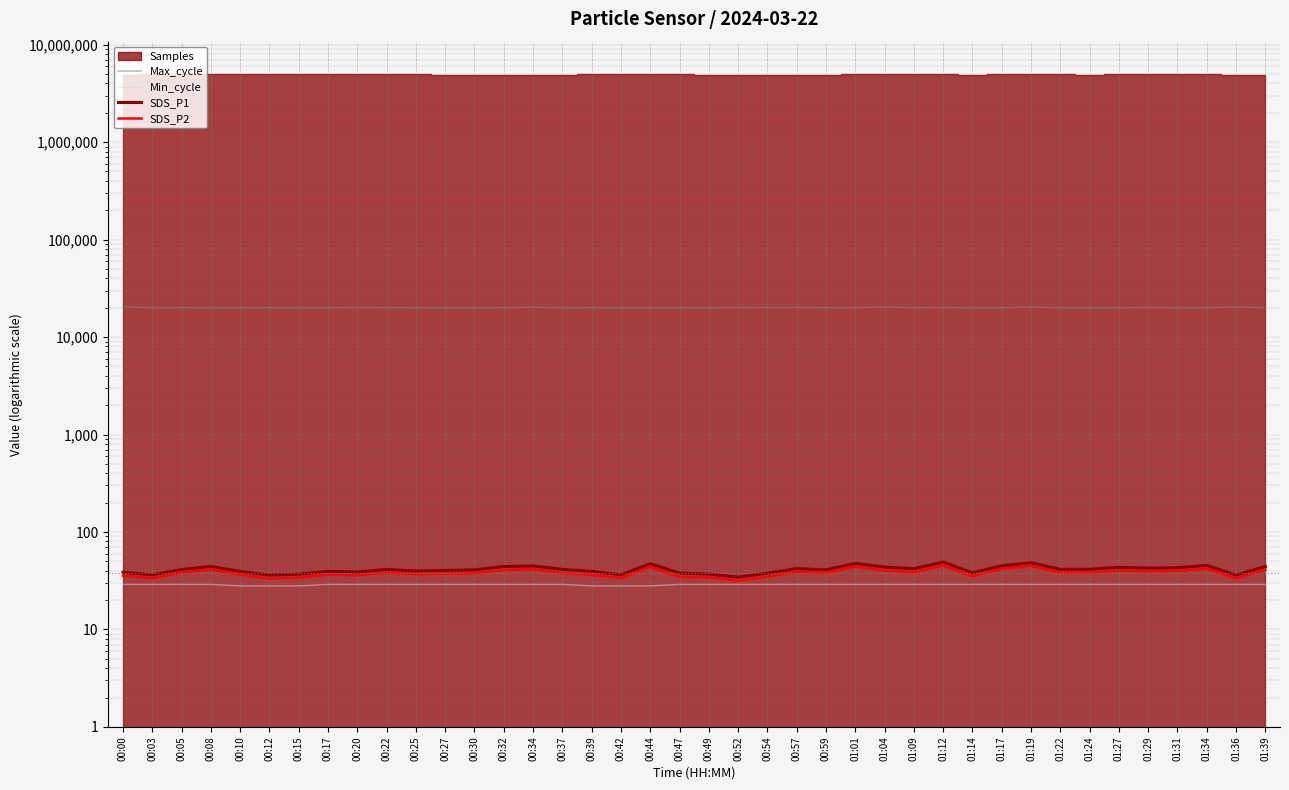

The value of Max_cycle at 01:22 is 6938.7. True or false?

False